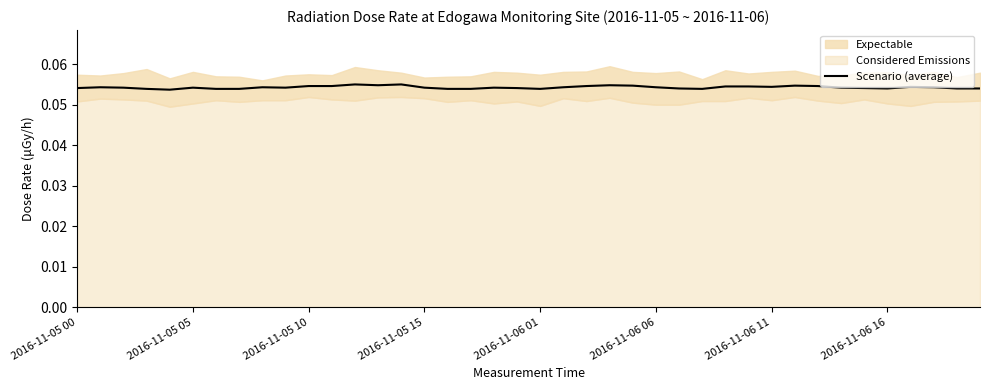

The chart shows a value of 0.1 at 2016-11-06 16. True or false?

True